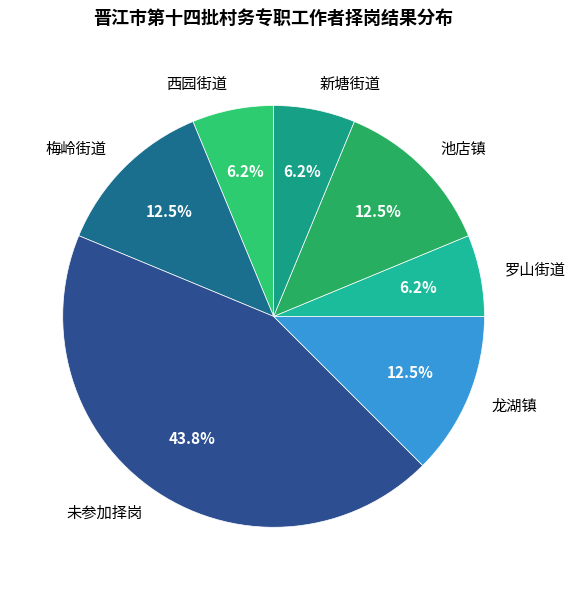

To the nearest percent, what portion does 新塘街道 represent?

6%